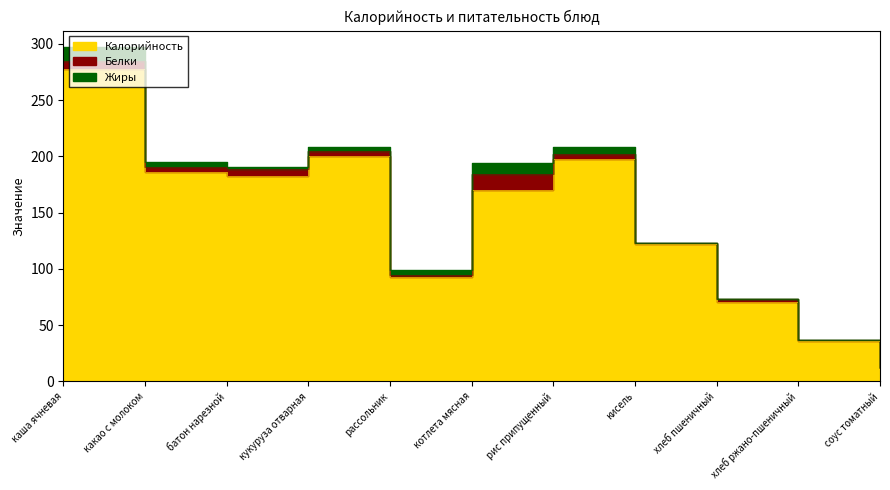

True or false: Белки and Калорийность intersect in this chart.

False